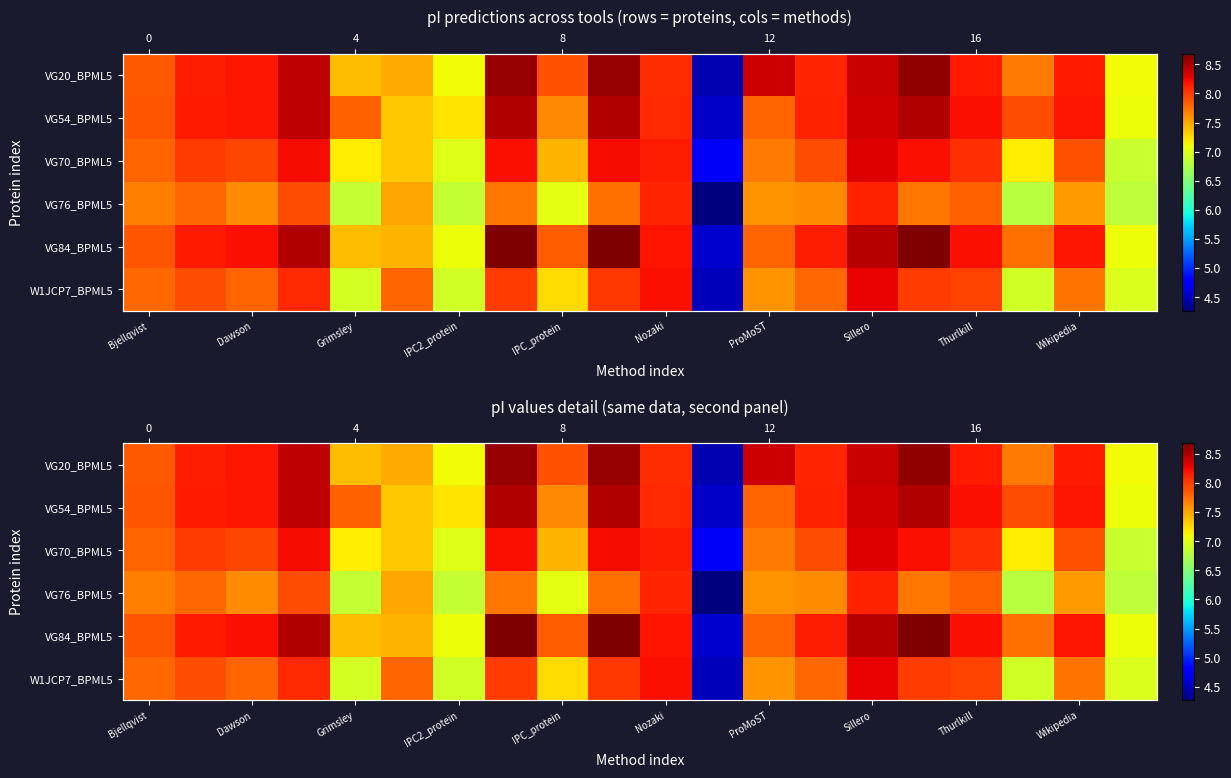

Which series has the largest range (max minus min)?

VG20_BPML5